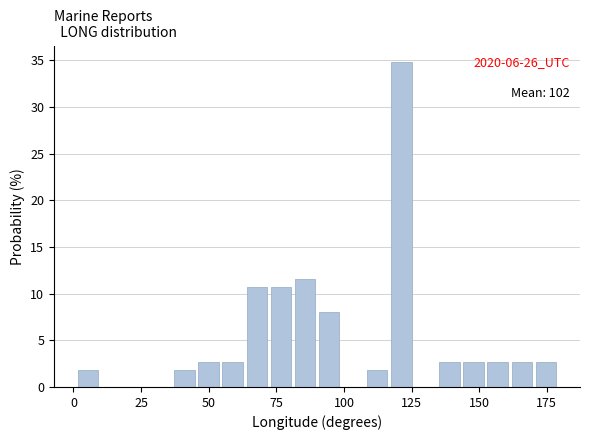

Around what value on the x-axis is the tallest bar? Give the approximate position of its centre, as read against the axis.

120